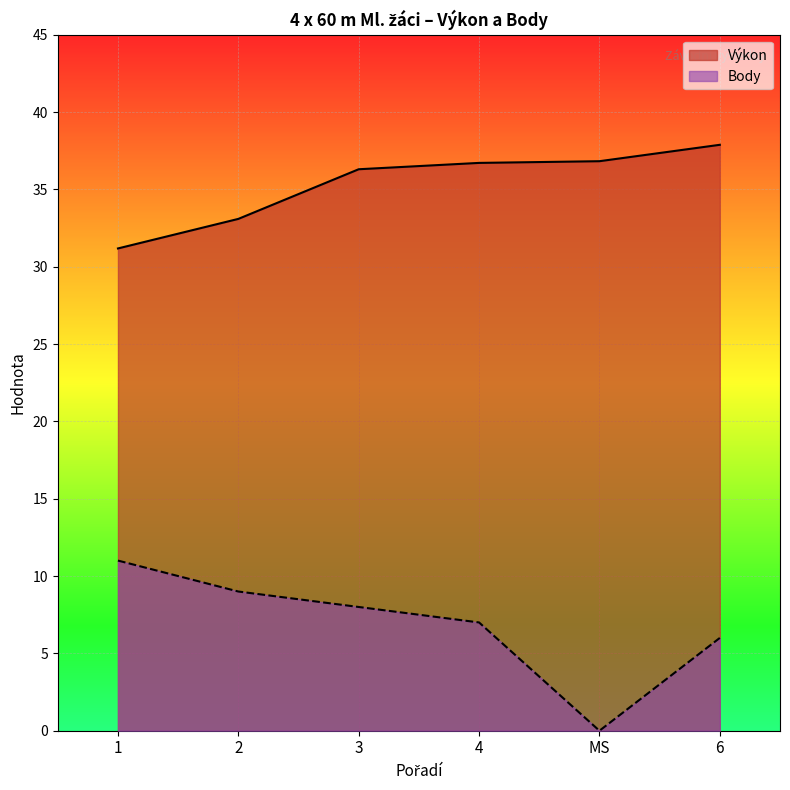

List the labels in order of Body value, smallest first.

MS, 6, 4, 3, 2, 1